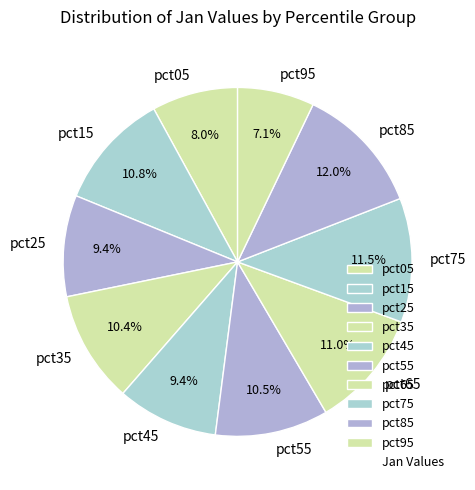

What percentage is NOT represented by pct75?

88.5%